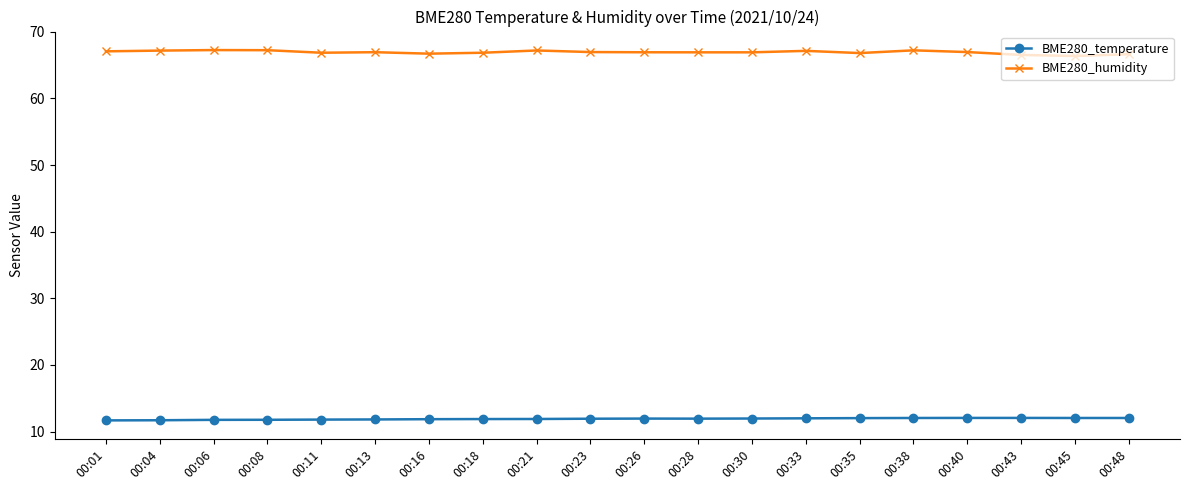

The BME280_temperature series shows 11.8 at 00:13. True or false?

True